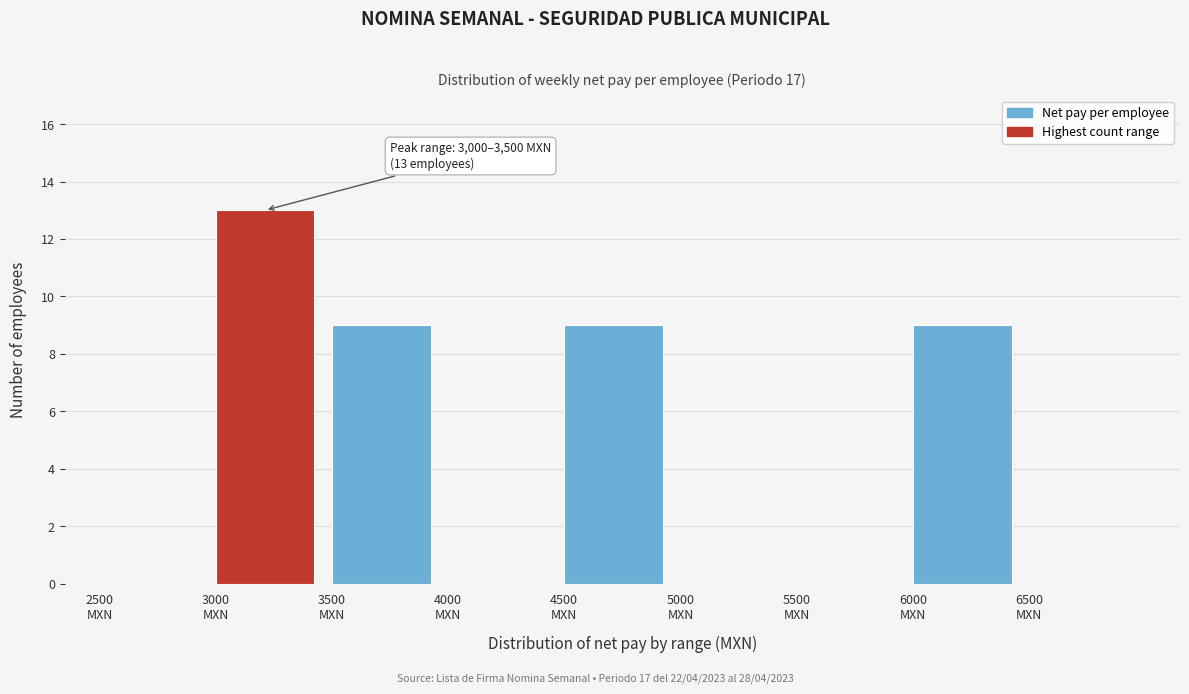

Which range on the x-axis has the tallest bar?

3000 to 3500